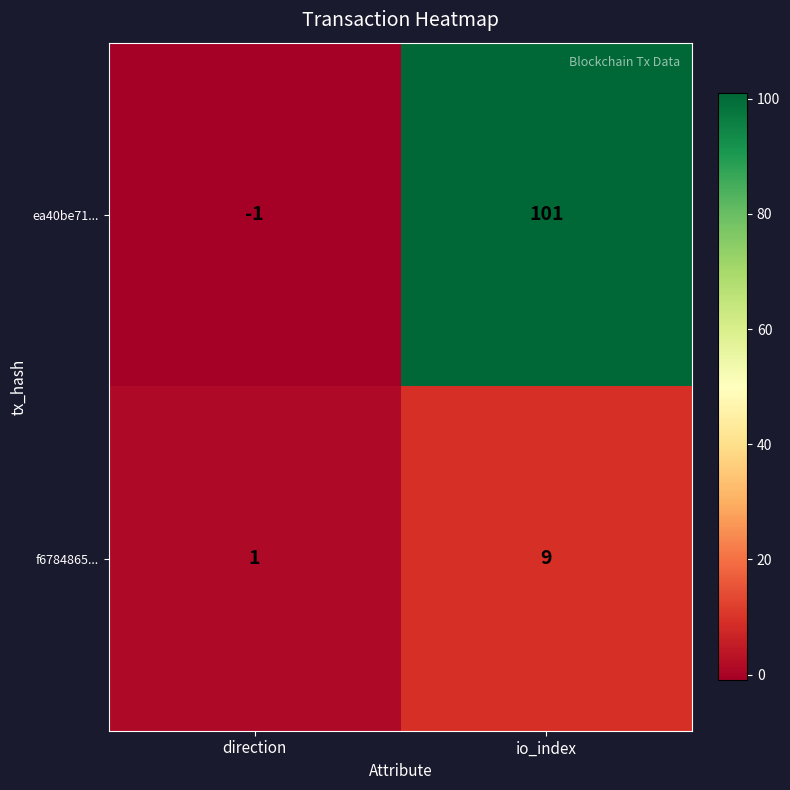

What is the sum of the ea40be71... values at io_index and direction?

100